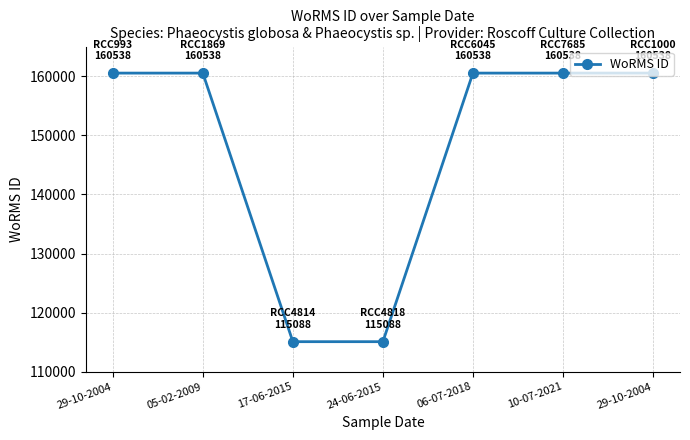

What is the value of the 5th point from the left?

160538